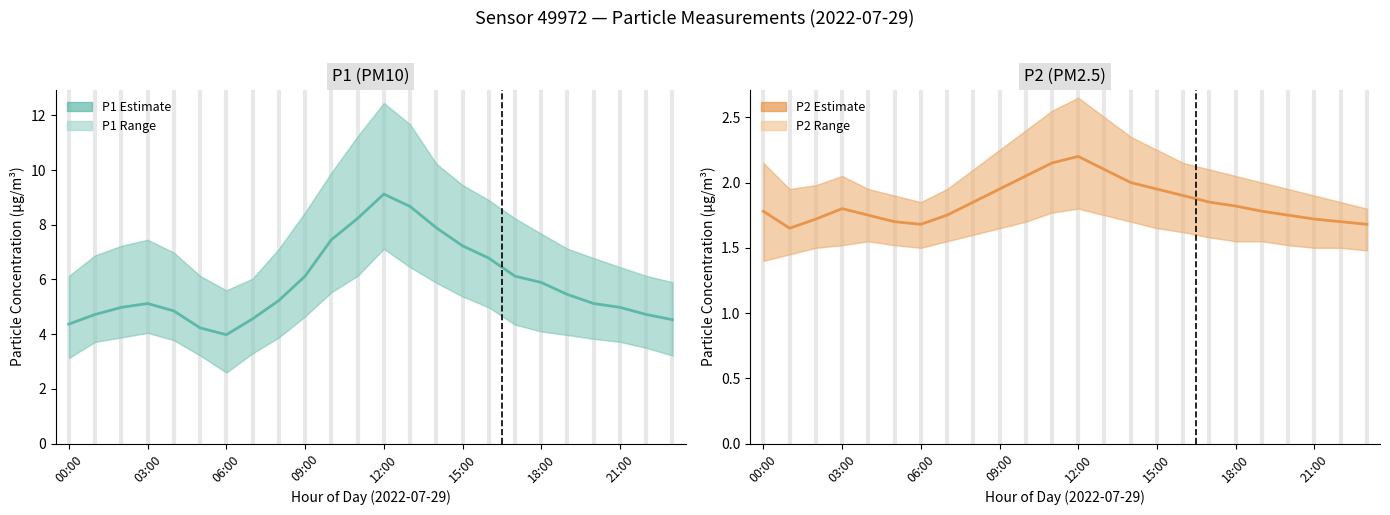

Does the chart have visible grid lines?

No